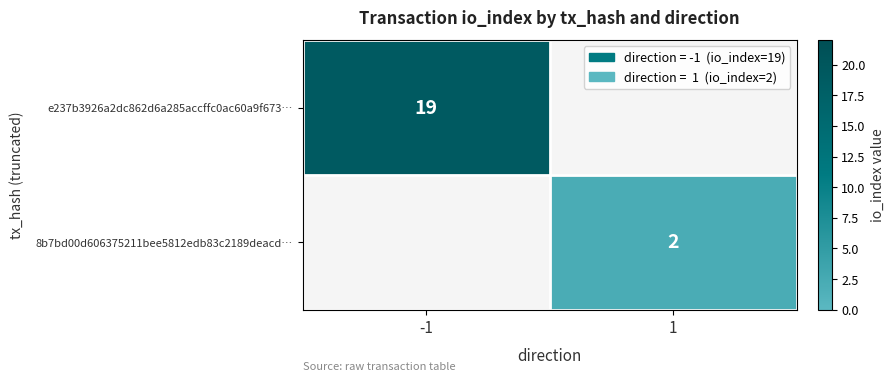

Is it true that e237b3926a2dc862d6a285accffc0ac60a9f673… equals 32.0 at -1?

False